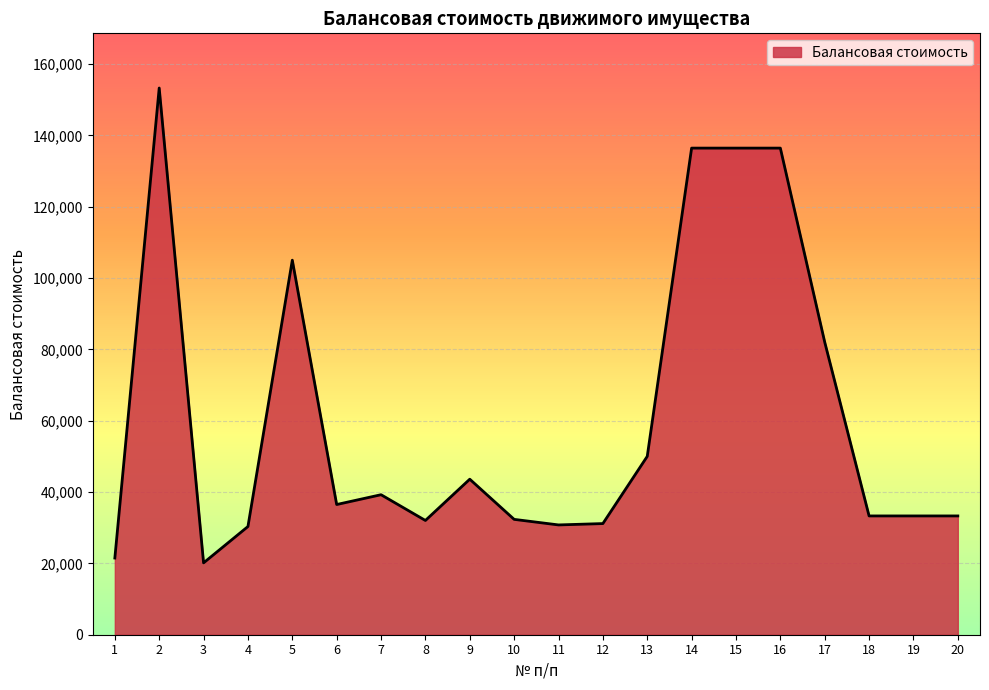

Which label corresponds to the largest value in the chart?

2